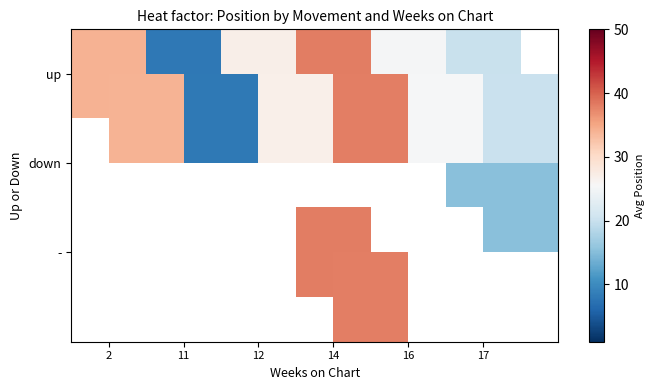

Between 17 and 11, which is larger?

17